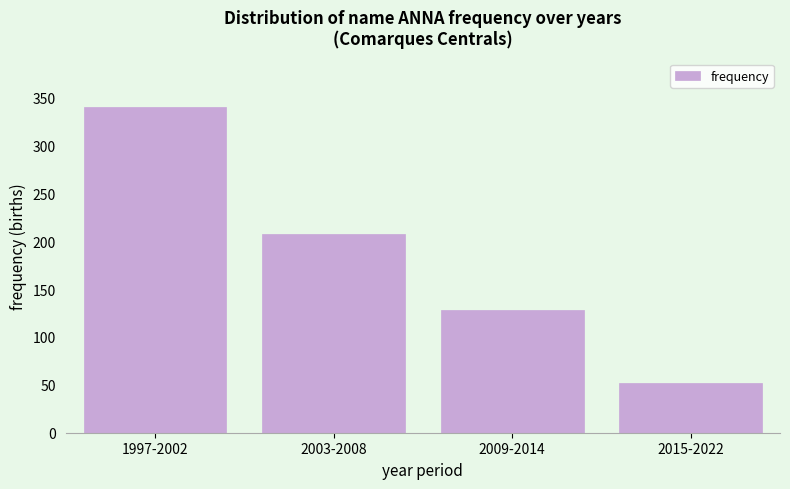

Reading right to left, transcribe all the data shown in this chart.

2015-2022=52	2009-2014=128	2003-2008=208	1997-2002=340